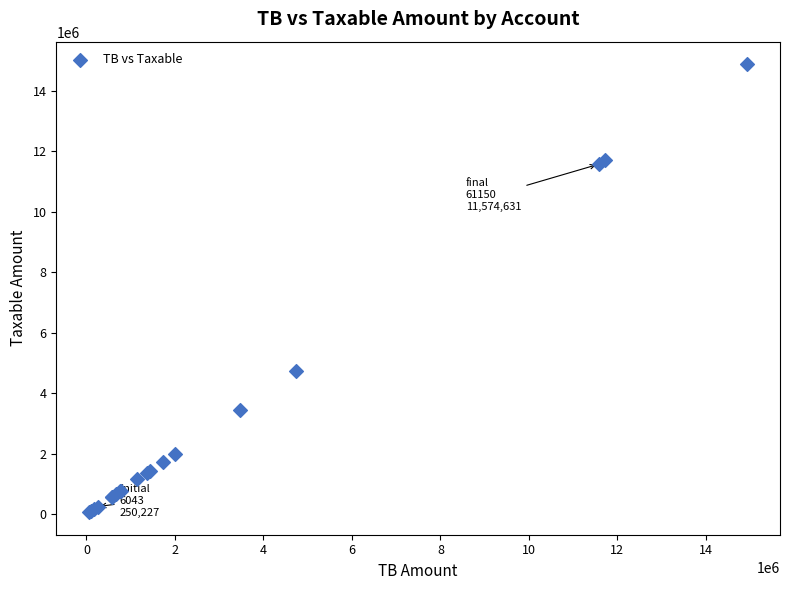

What Y value in the scatter plot is closest to 7474836?

4731146.9